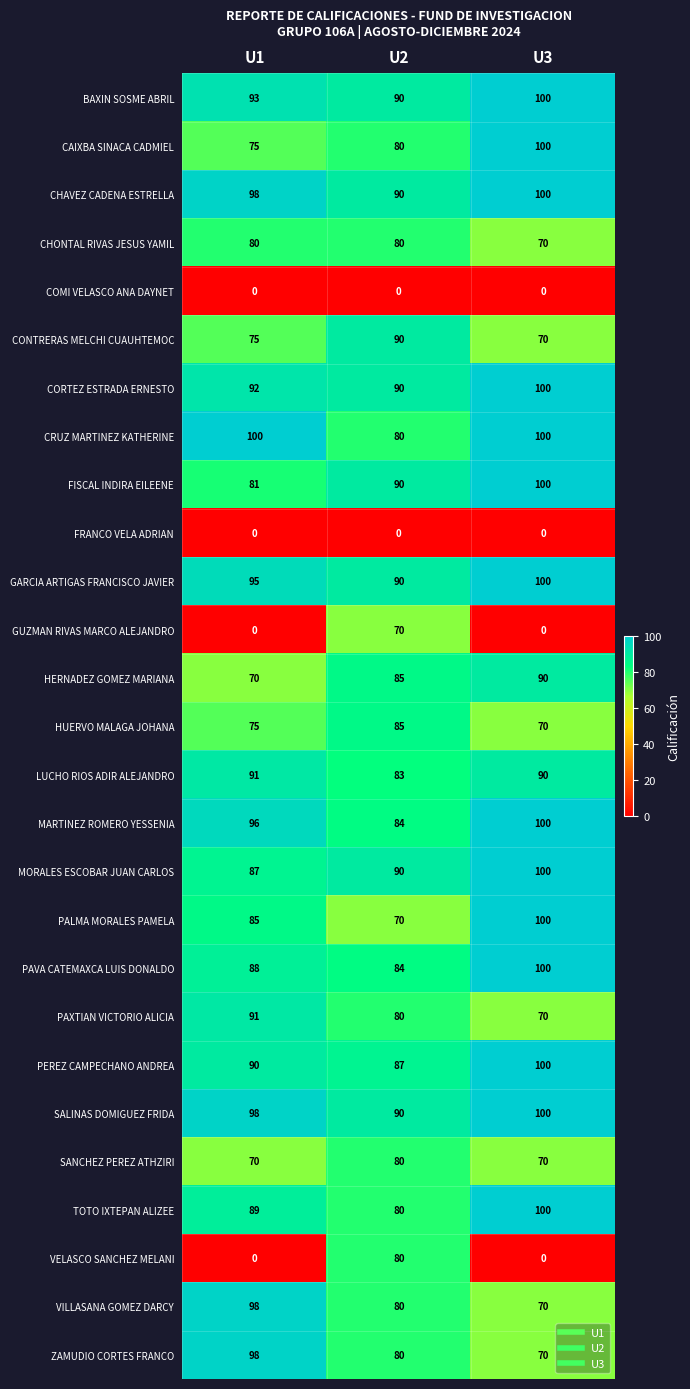

At which category is the sum across all series the highest?

U2